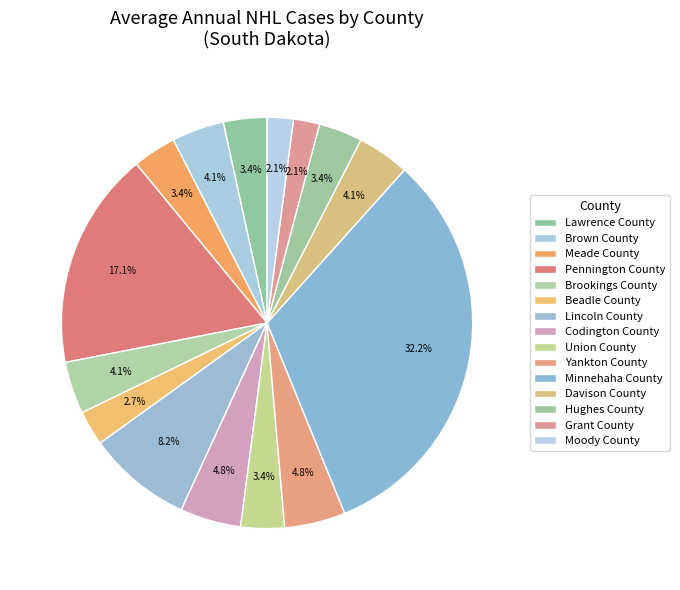

Which category has the biggest portion of the pie?

Minnehaha County